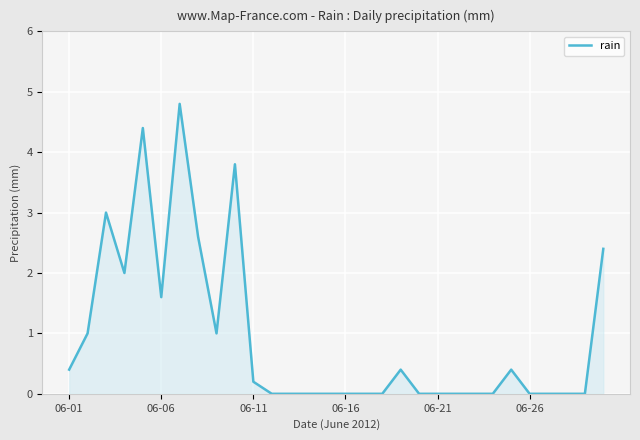

What is the maximum value shown in the chart?

4.8